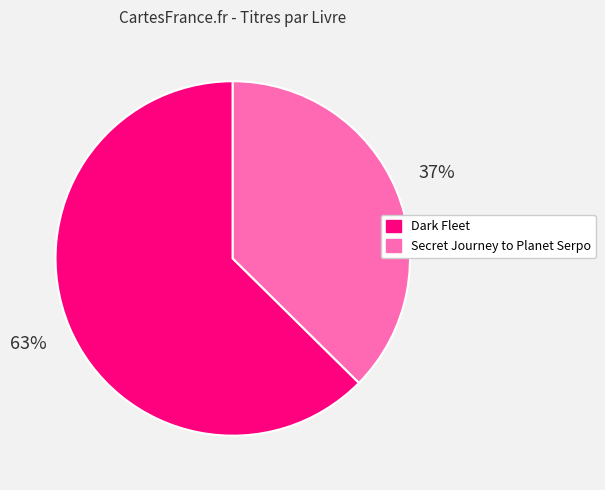

To the nearest percent, what percentage of the pie is Secret Journey to Planet Serpo?

37%